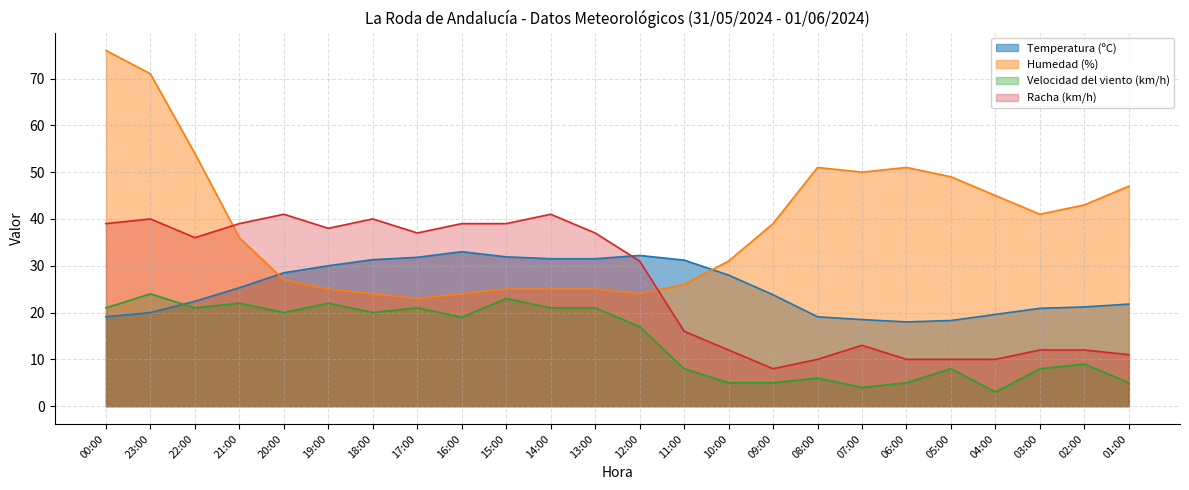

At how many categories does at least one series exceed 23?

24